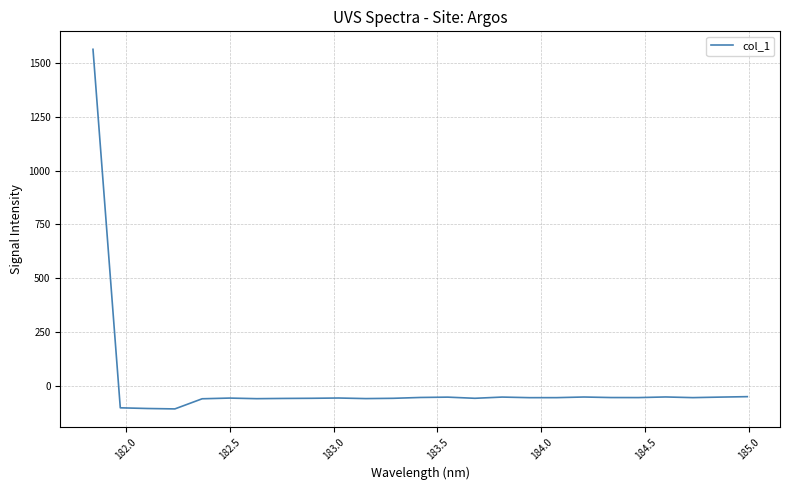

What is the smallest value displayed?

-106.4